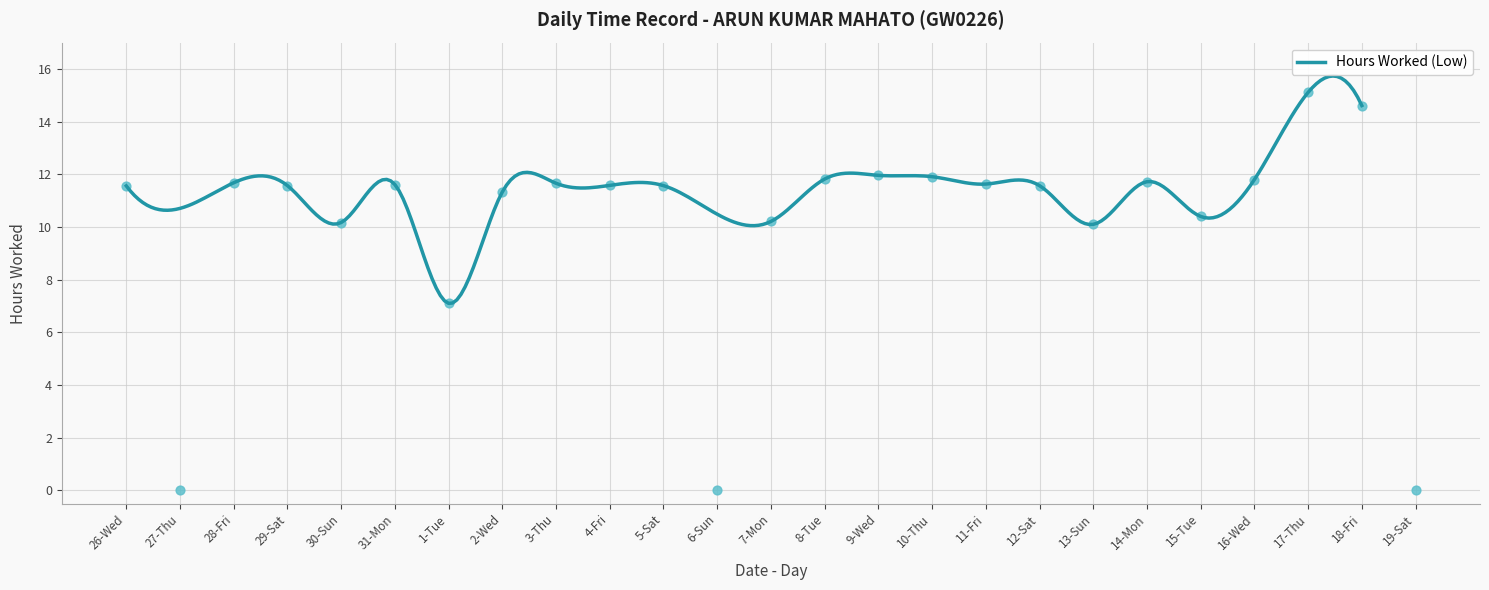

What is the change in value from 29-Sat to 1-Tue?

-4.5